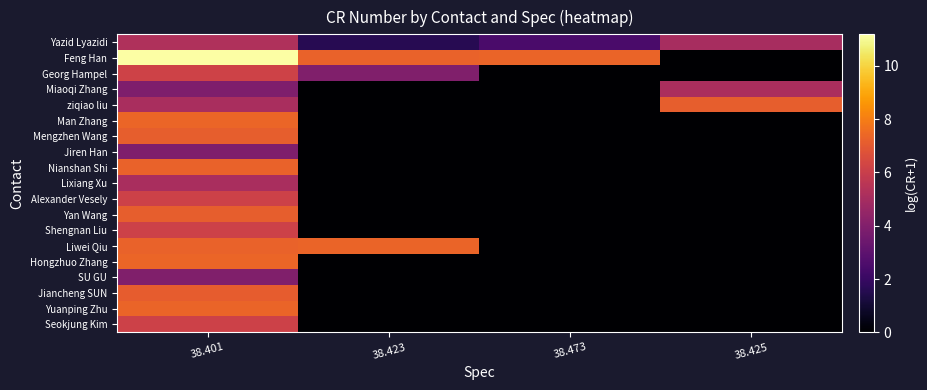

Between 38.401 and 38.473, which is larger?

38.401